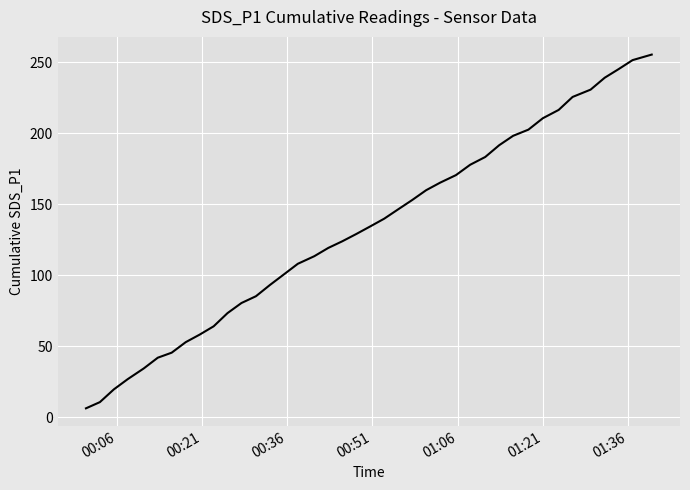

What is the greatest value displayed?

255.3